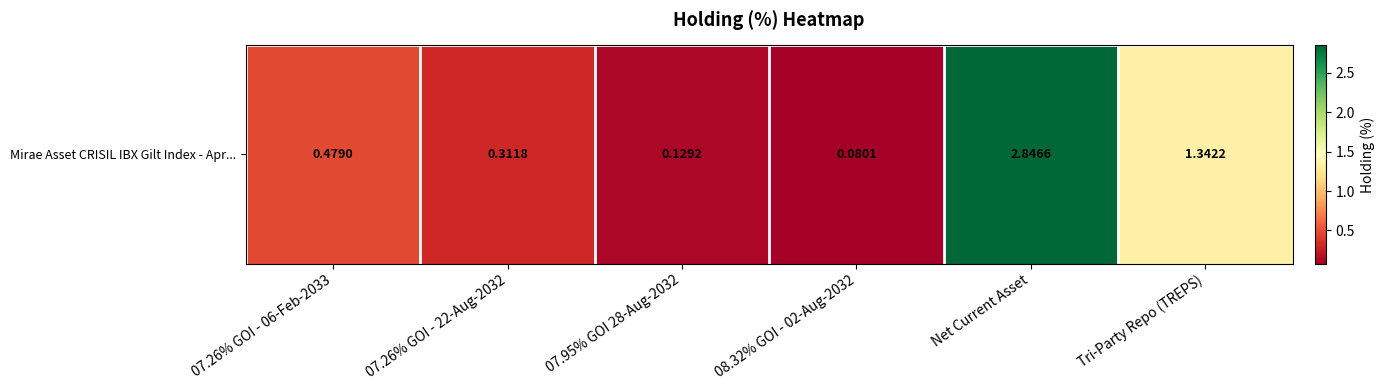

At which category does the chart reach its peak across all series?

Net Current Asset